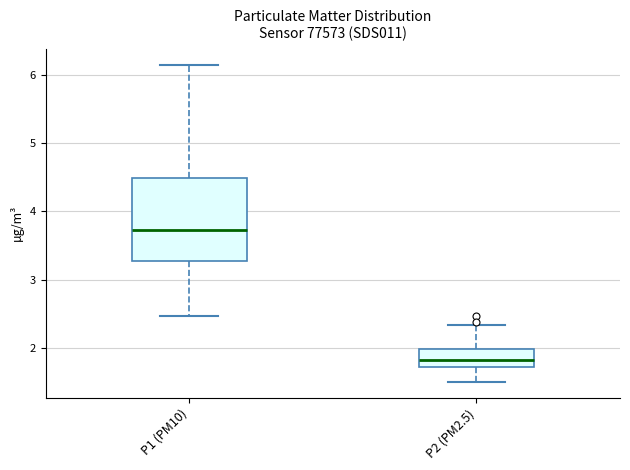

Reading left to right, read every box against the y-axis: the position of its median line, the range the box covers, and the ends of its whiskers. The values are not printed on the chart, so give them approximately, as read against the axis.

P1 (PM10): median 3.7, box 3.3 to 4.5, whiskers 2.5 to 6.2
P2 (PM2.5): median 1.8, box 1.7 to 2.0, whiskers 1.5 to 2.3